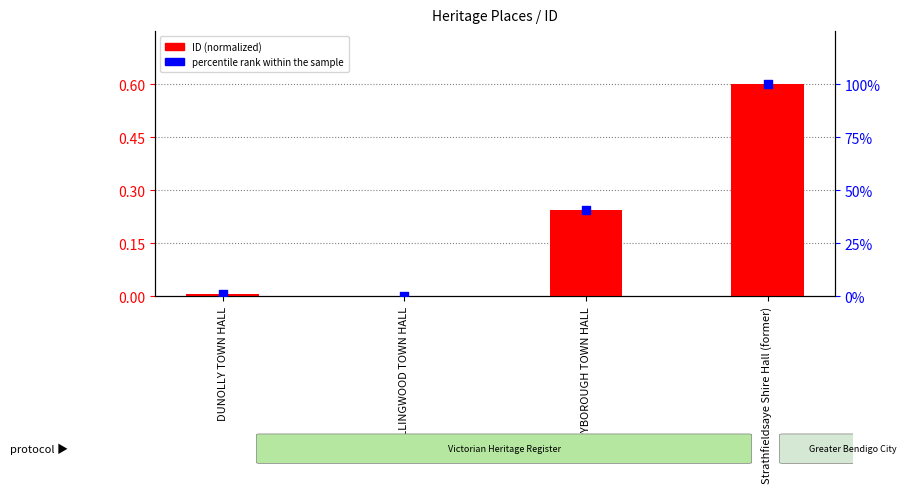

At how many categories does at least one series exceed 57?

1